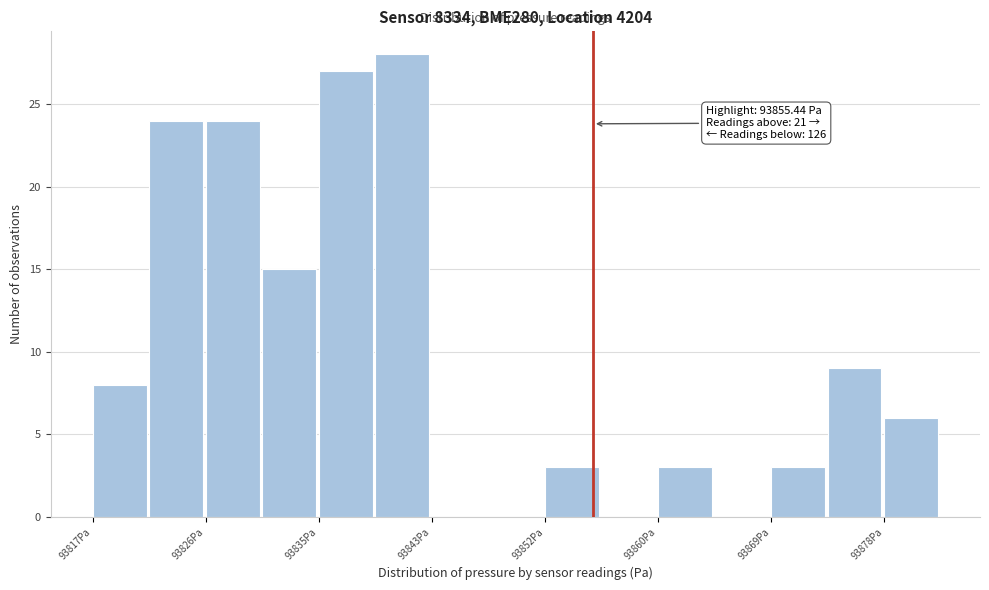

Over which range of the x-axis is the bar tallest?

93839 to 93843